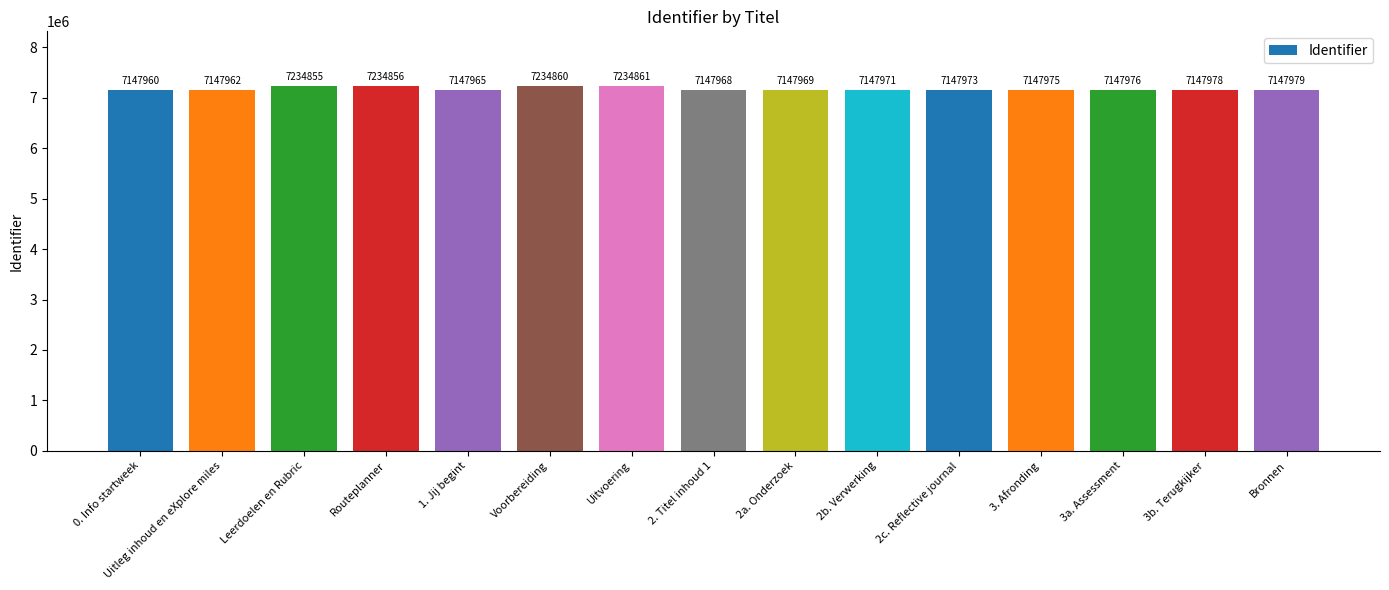

Which category has the highest value across all series?

Uitvoering